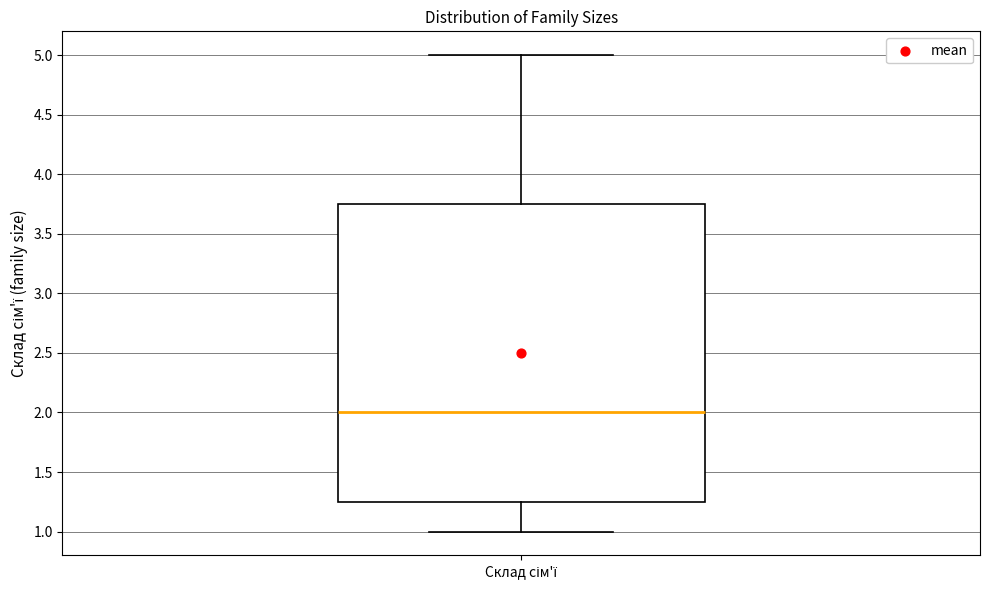

Where does the median line of the box for Склад сім'ї sit on the y-axis? The values are not printed on the chart, so give them approximately, as read against the axis.

2.00